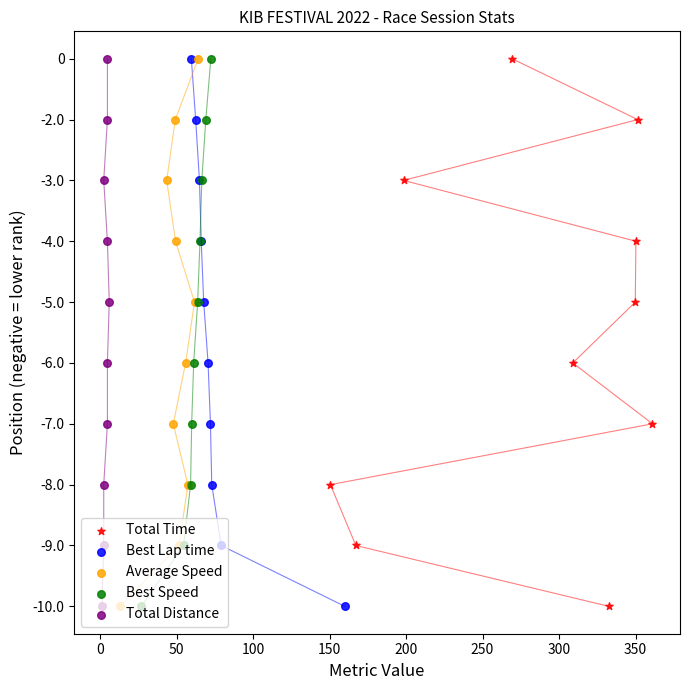

Is the value of Total Distance at 300 greater than the value of Total Time at 100?

No